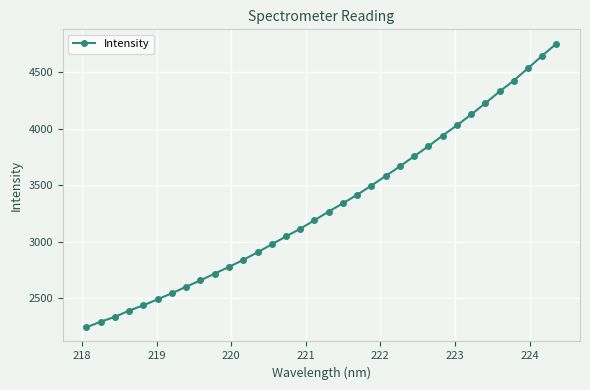

What is the maximum value shown in the chart?

4755.5